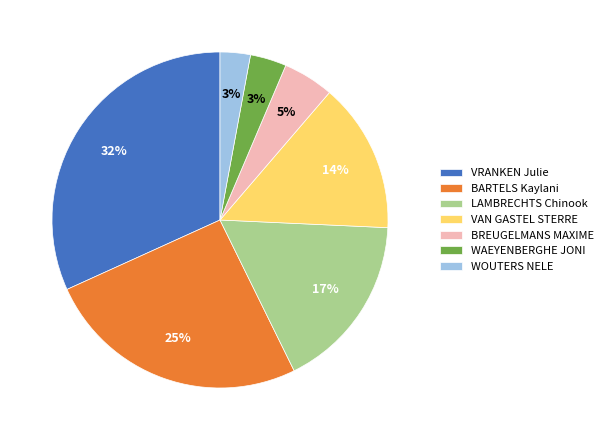

To the nearest percent, what is the difference between the largest and smallest slice percentages?

29%